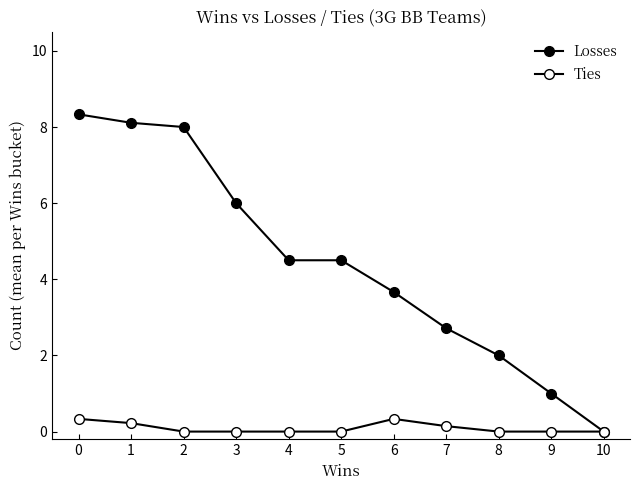

Which series has the largest total across all categories?

Losses